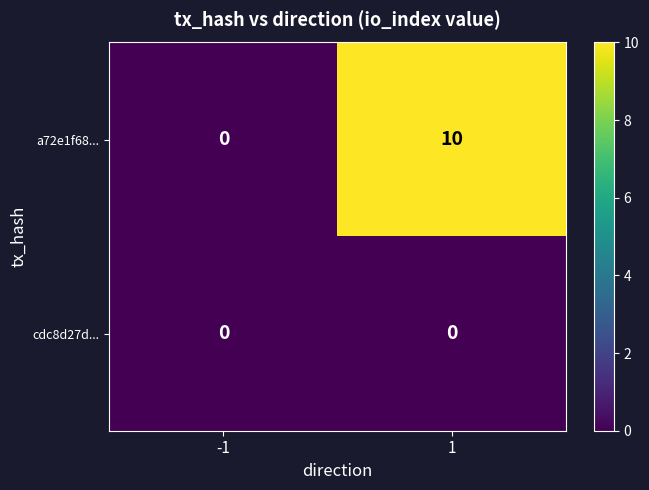

Rank the series by their maximum value, from highest to lowest.

a72e1f68..., cdc8d27d...